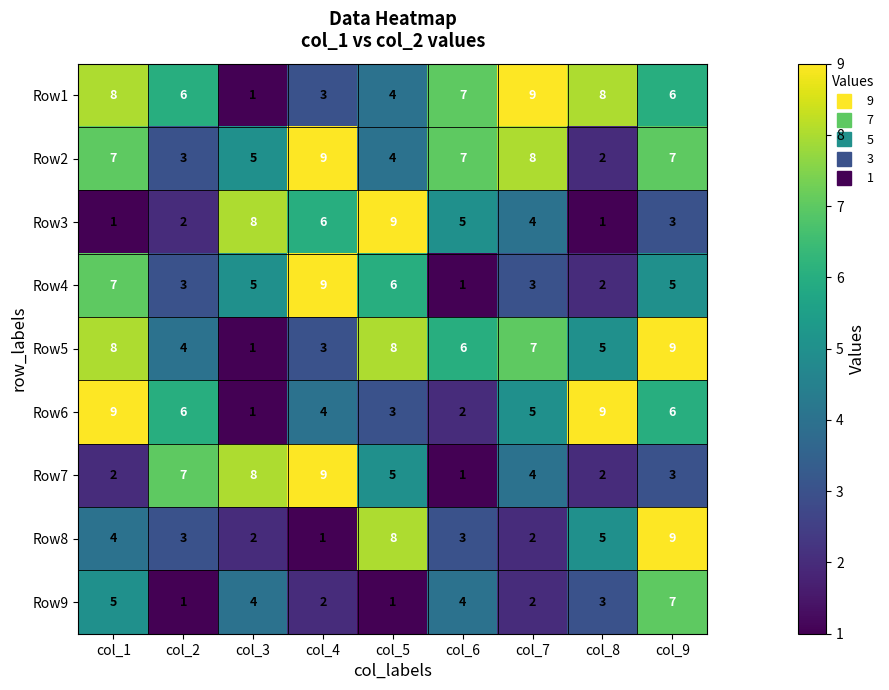

At which label is Row8 closest to 5?

col_8